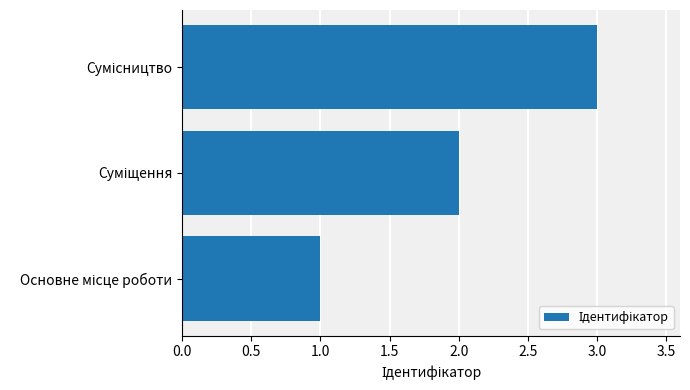

What is the sum of all values?

6